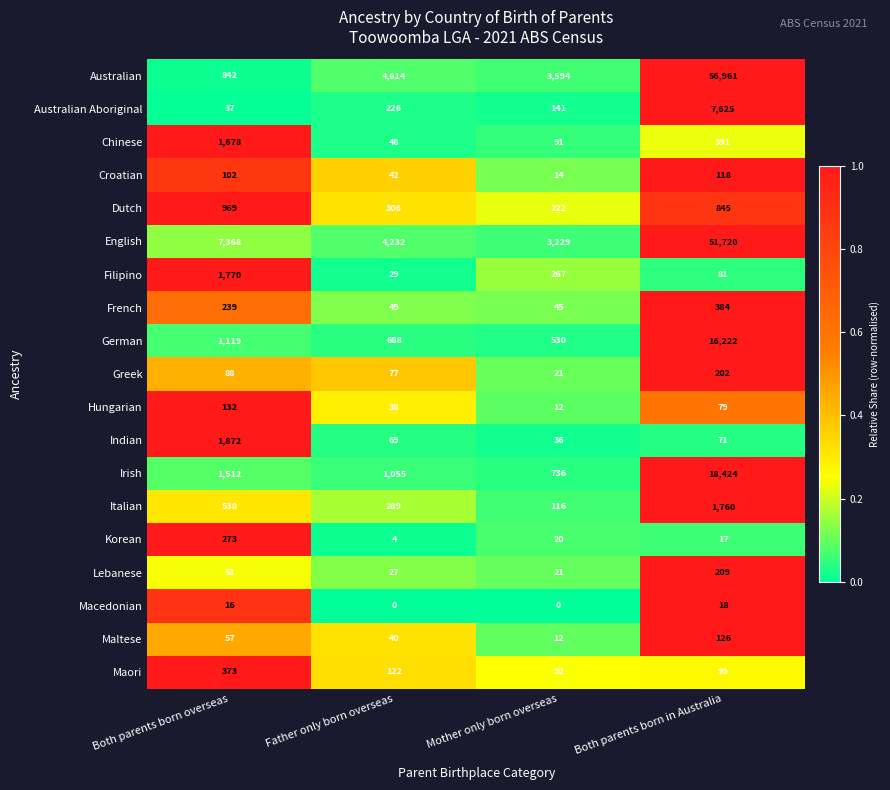

Count the number of categories in the chart.

4